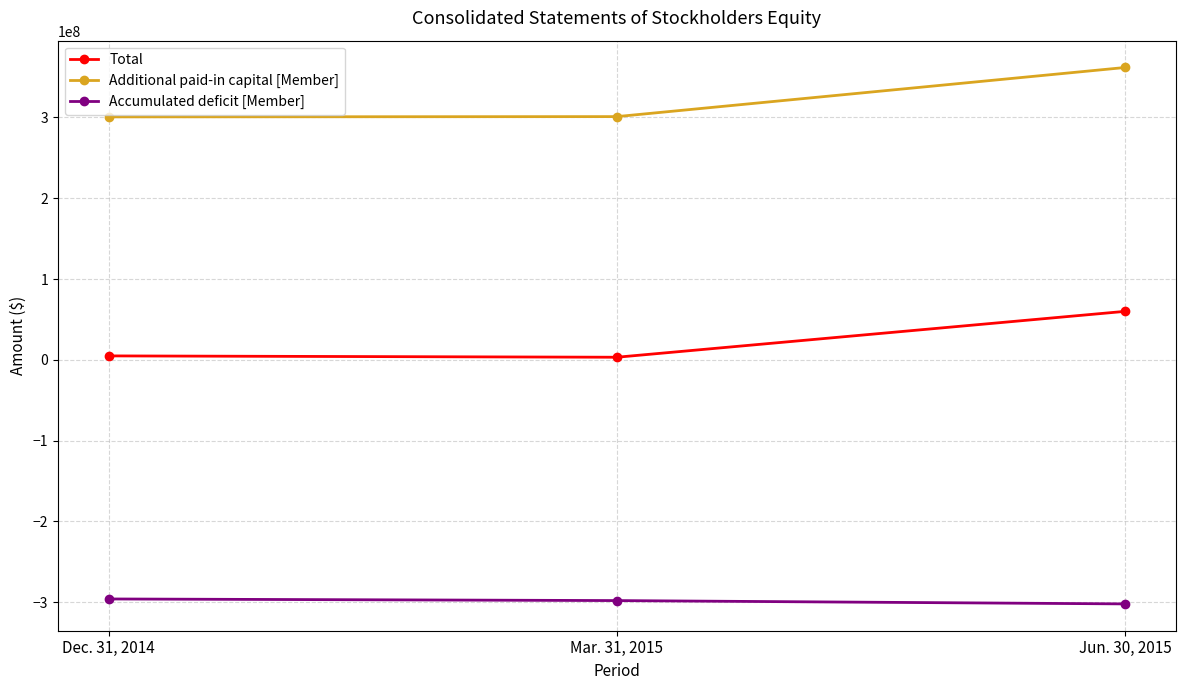

What is the average value of the Additional paid-in capital [Member] series?

321186667